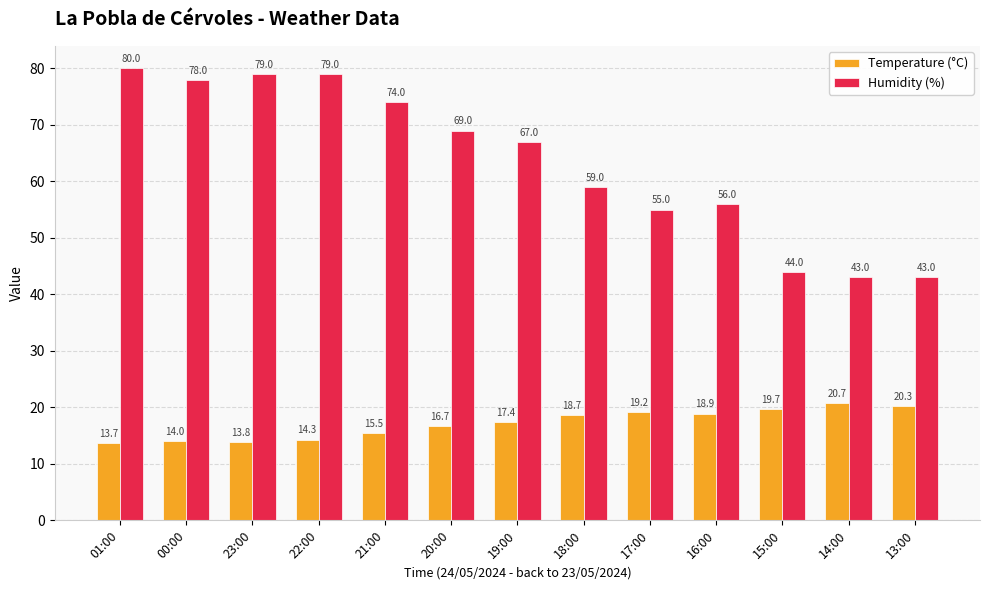

The Humidity (%) series shows 30.7 at 18:00. True or false?

False